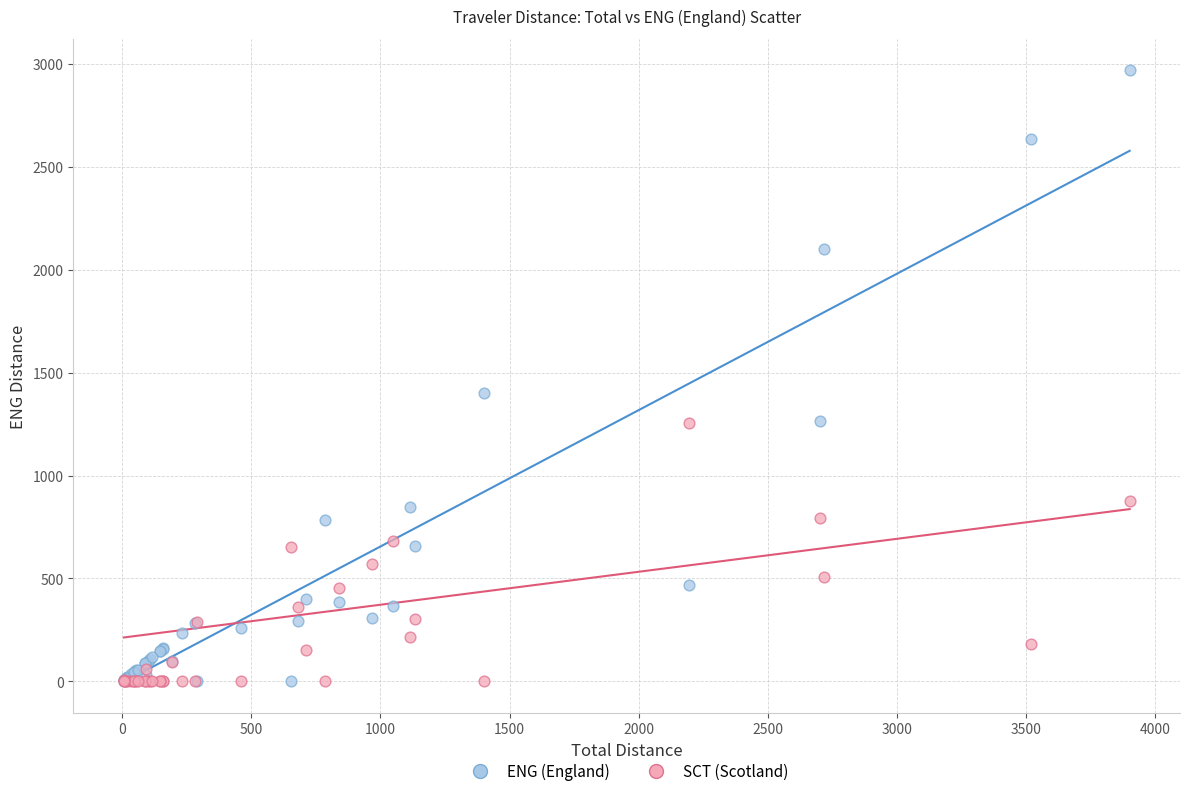

Across all series, what Y value is closest to 1486?

1401.4